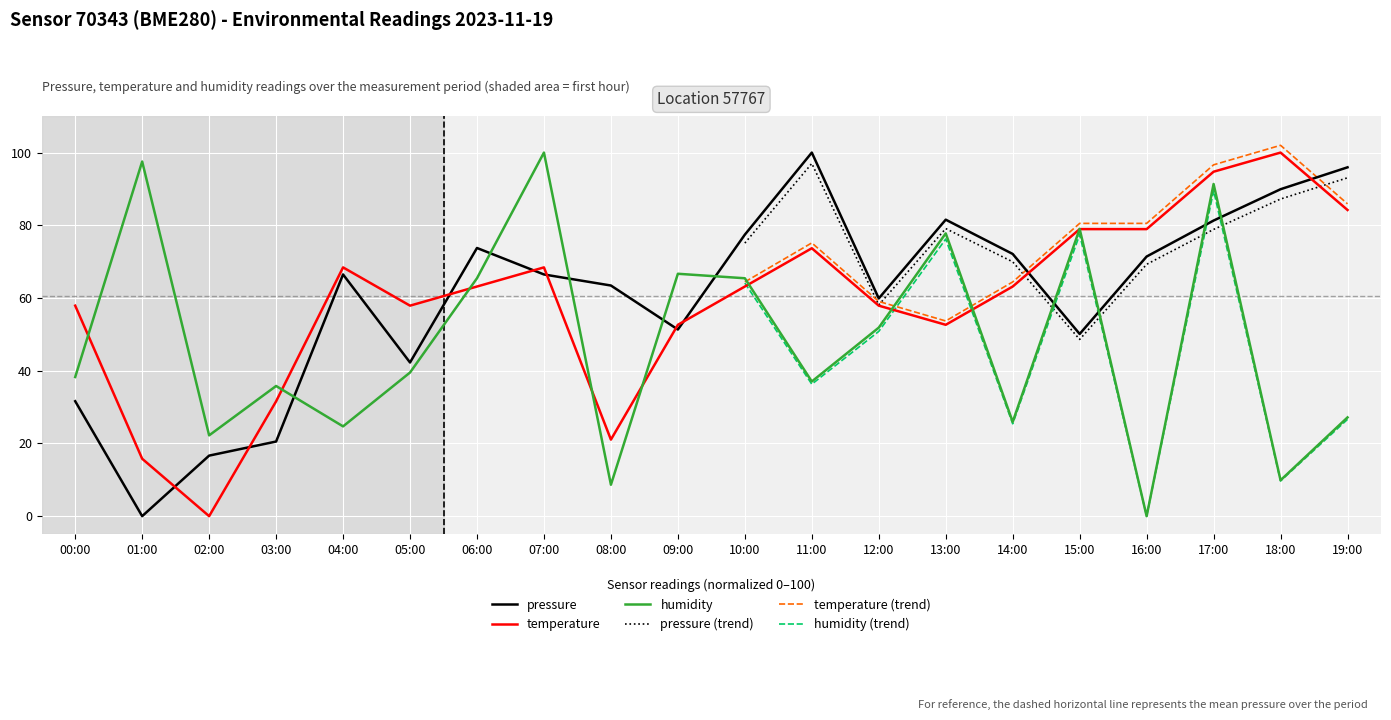

Which series has the largest total across all categories?

pressure